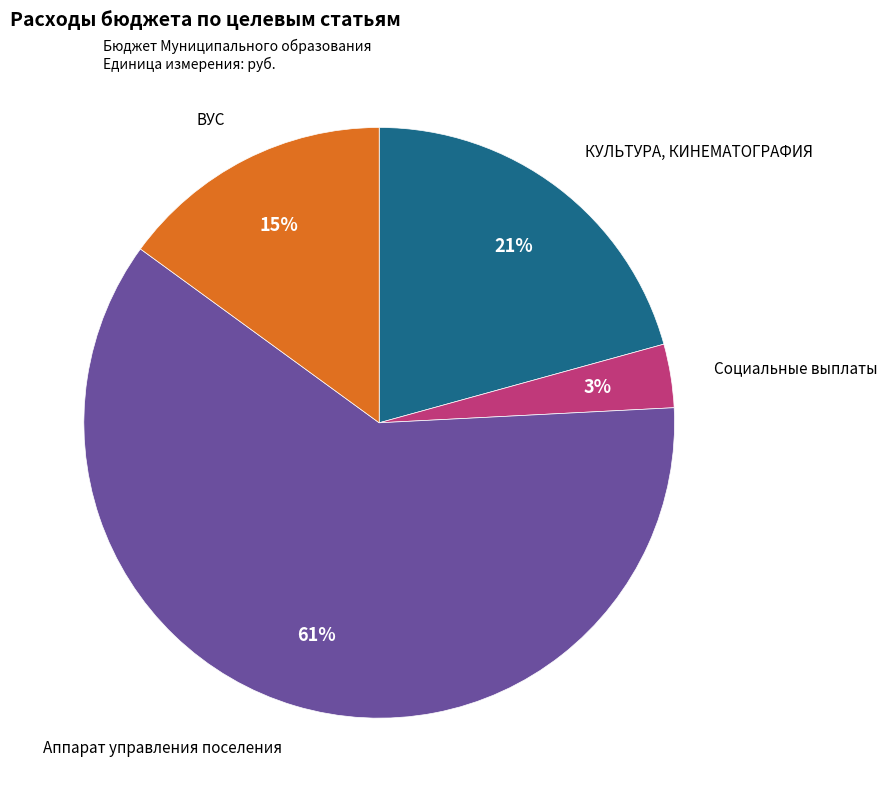

Is there a majority slice in this chart?

Yes